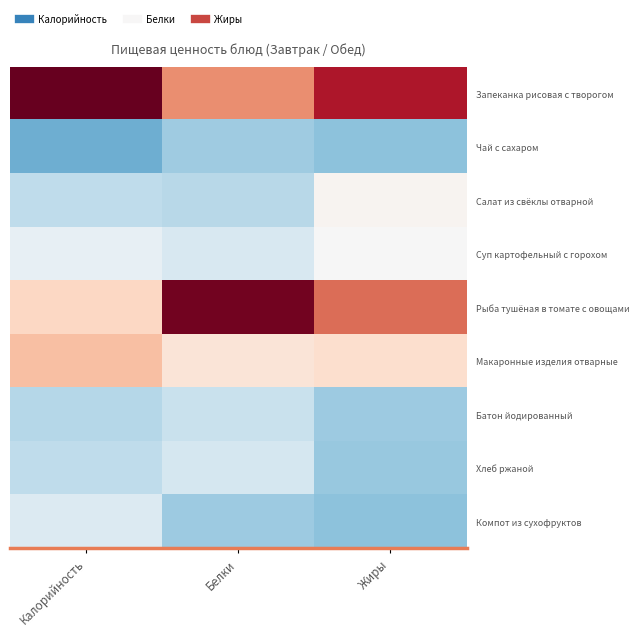

What is the difference between the highest and lowest values at Белки?

3.1